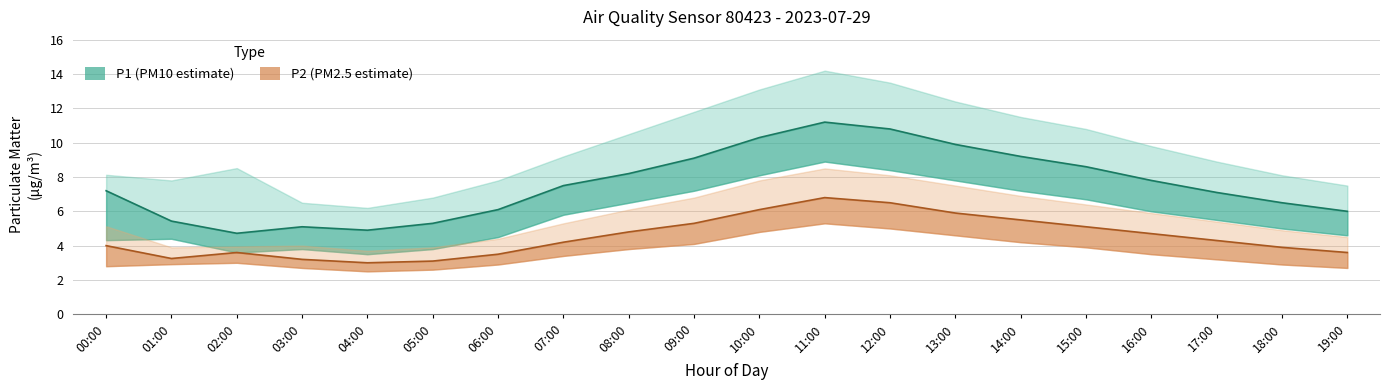

What is the label of the 19th point from the right?

01:00